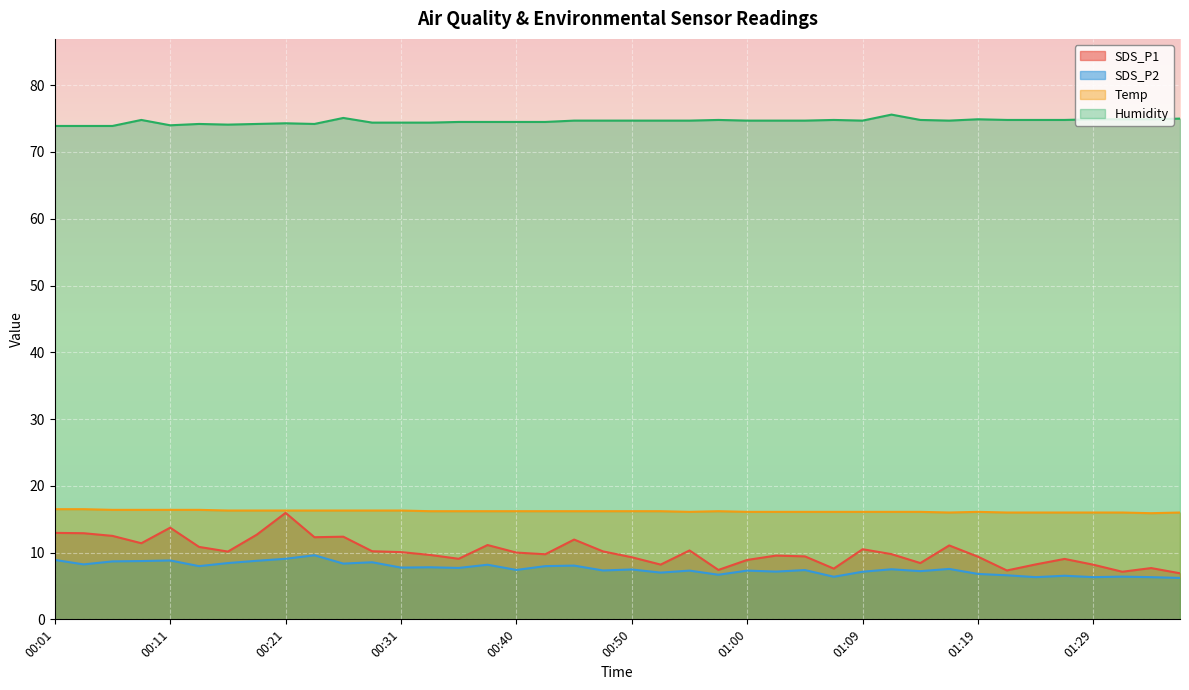

How many values in the Humidity series exceed 74?

36